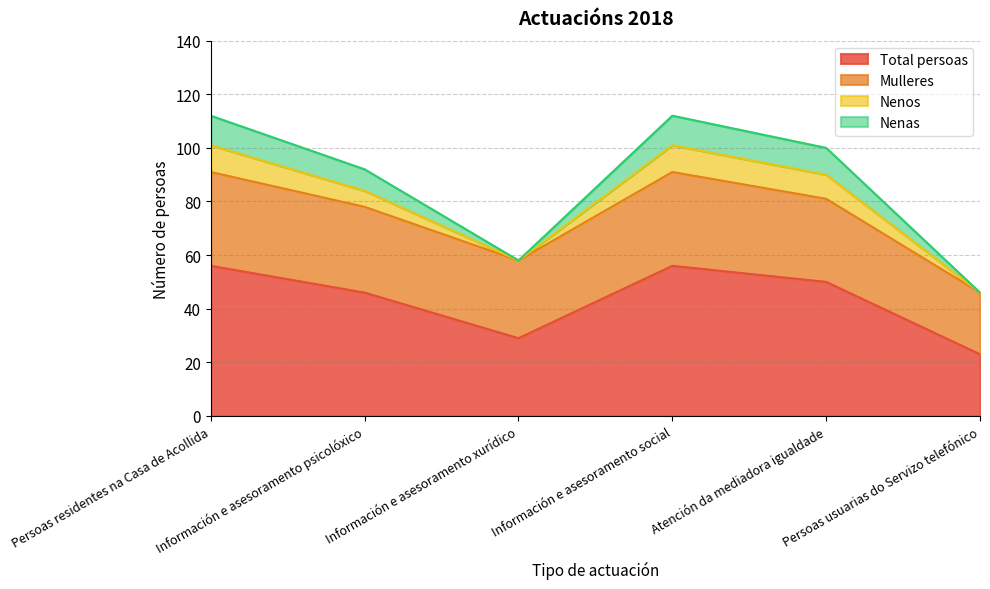

Where does the Nenos series first go above 100?

Persoas residentes na Casa de Acollida